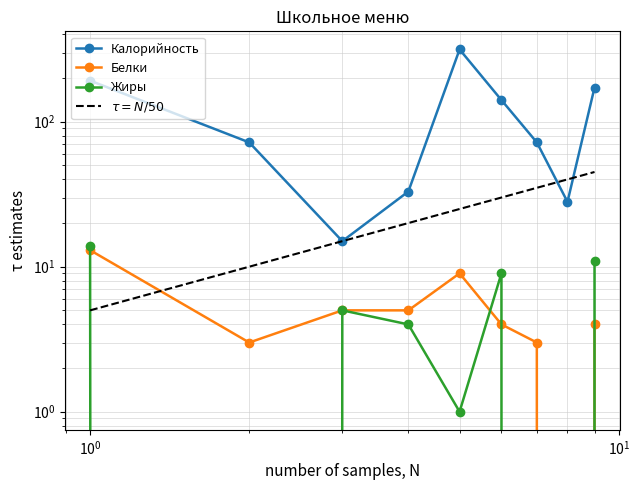

True or false: Жиры and Калорийность cross at least once.

False